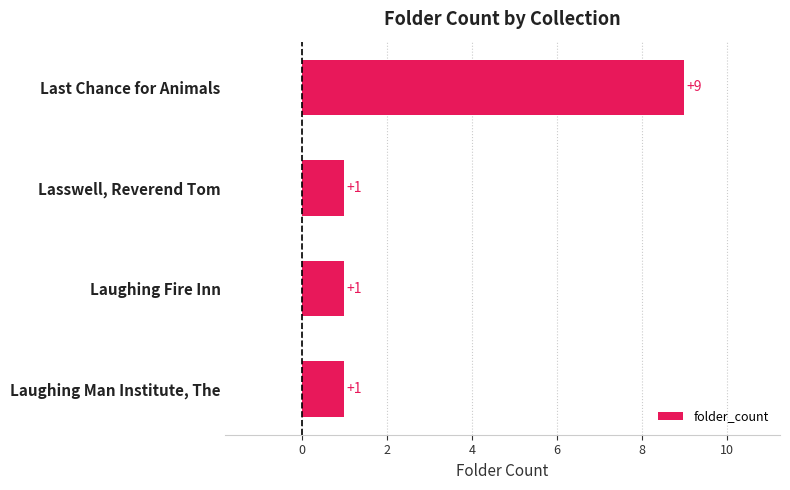

What is the sum of all values?

12